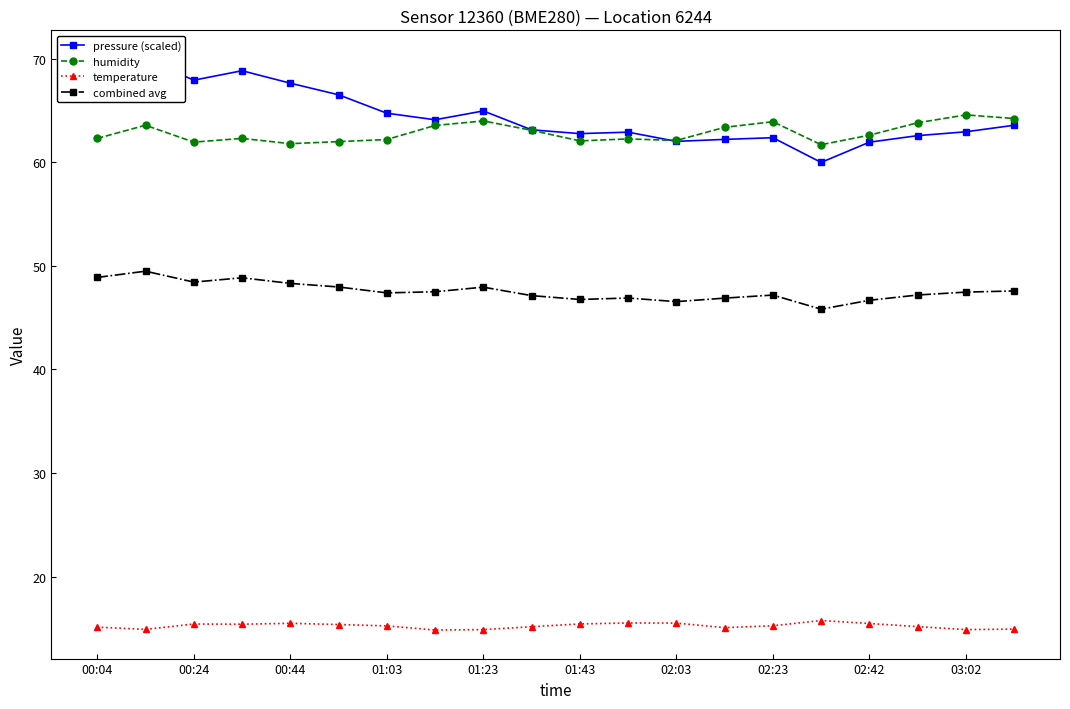

List the series in order of their peak value, lowest first.

temperature, combined avg, humidity, pressure (scaled)